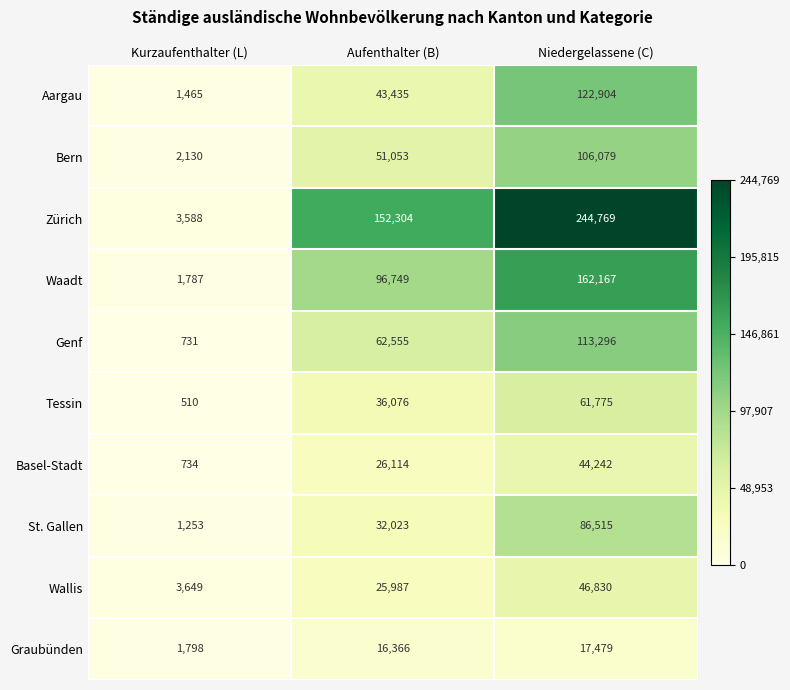

List the series in order of their peak value, highest first.

Zürich, Waadt, Aargau, Genf, Bern, St. Gallen, Tessin, Wallis, Basel-Stadt, Graubünden